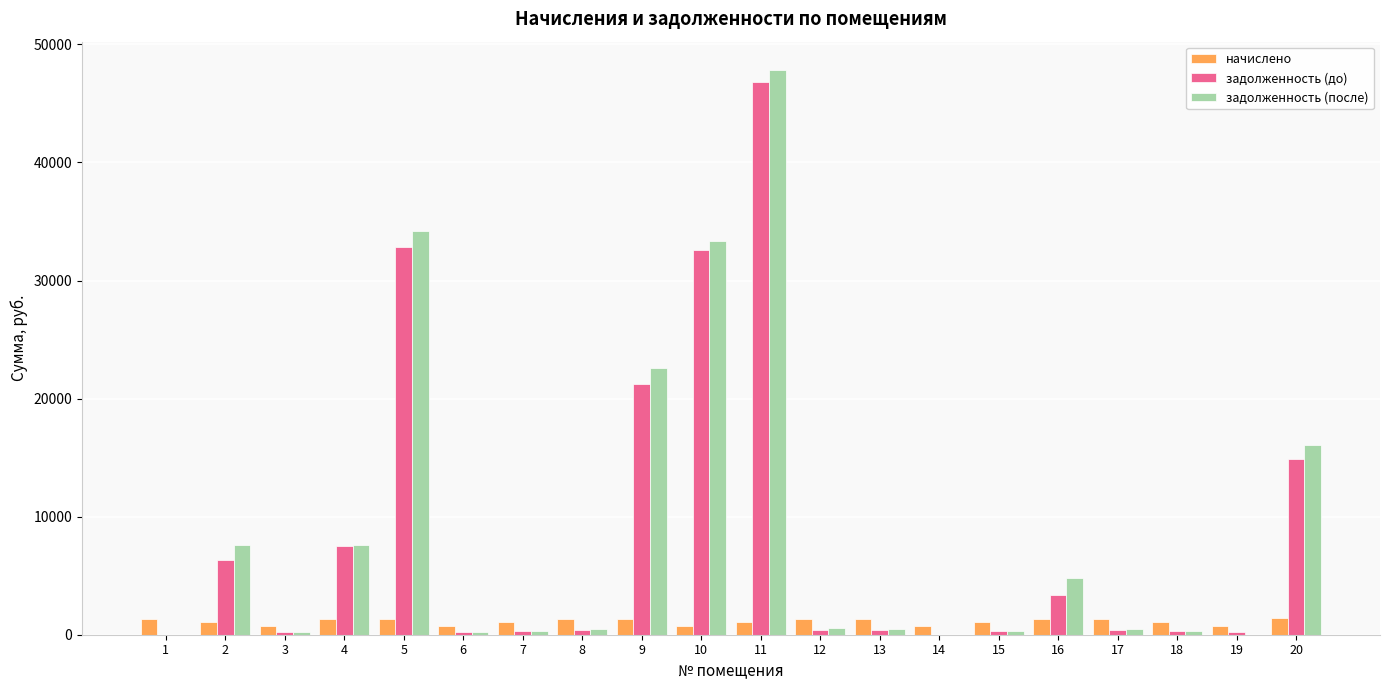

What is the highest value of the задолженность (после) series?

47840.7